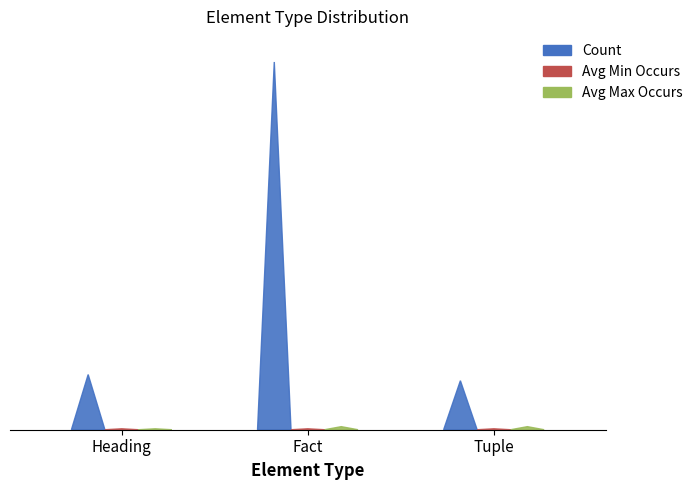

Is the value of Avg Min Occurs at Heading greater than the value of Count at Tuple?

No